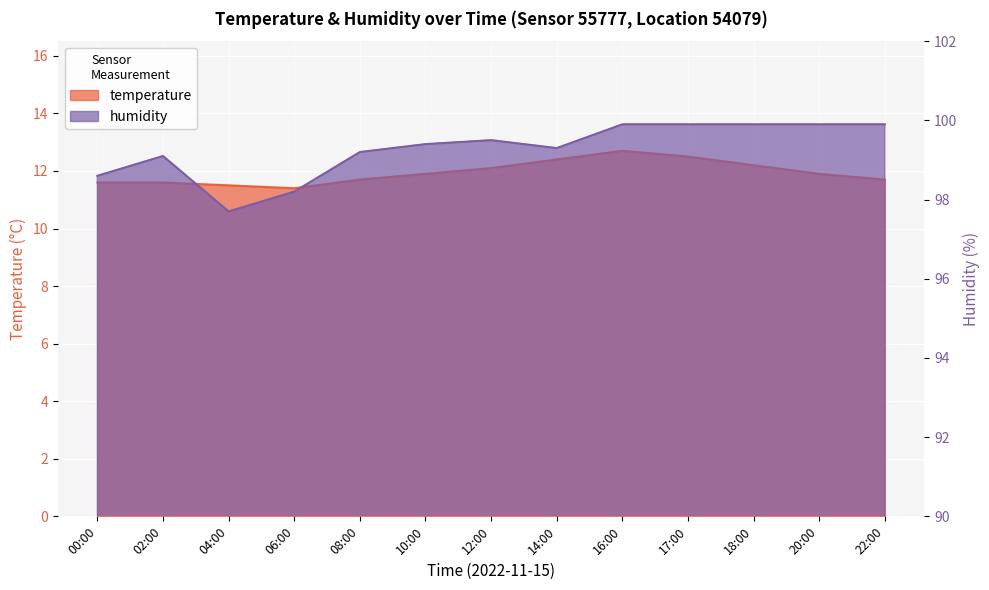

True or false: temperature and humidity intersect in this chart.

False